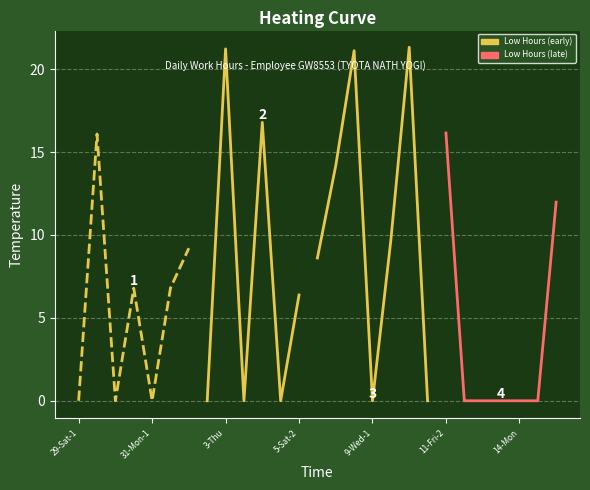

True or false: the data shows 0.0 at 9-Wed-1.

True